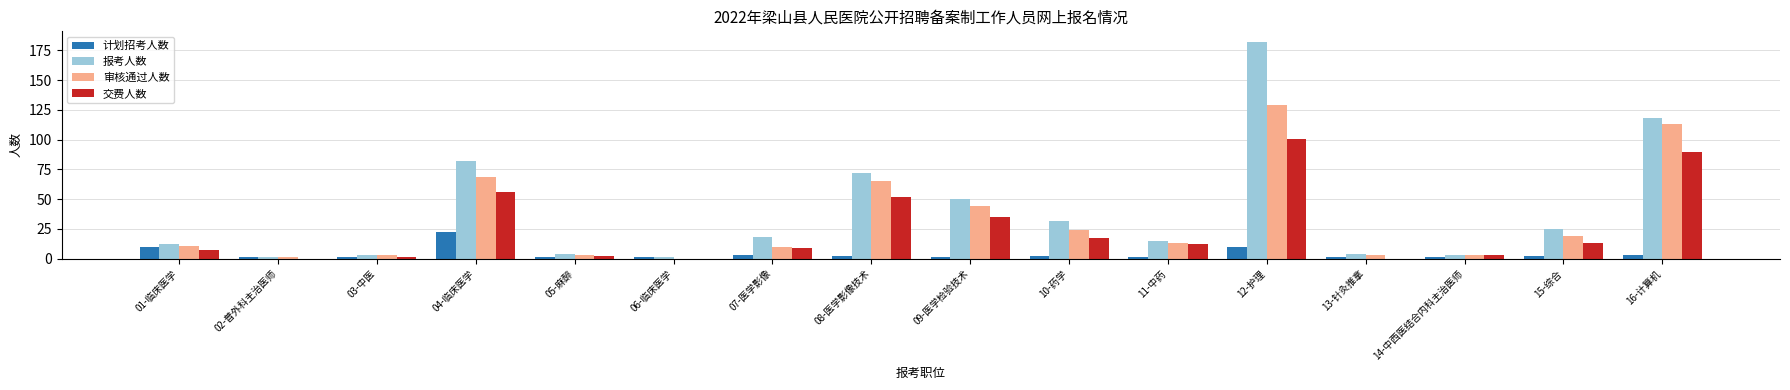

Is it true that 审核通过人数 equals 3 at 07-医学影像?

False